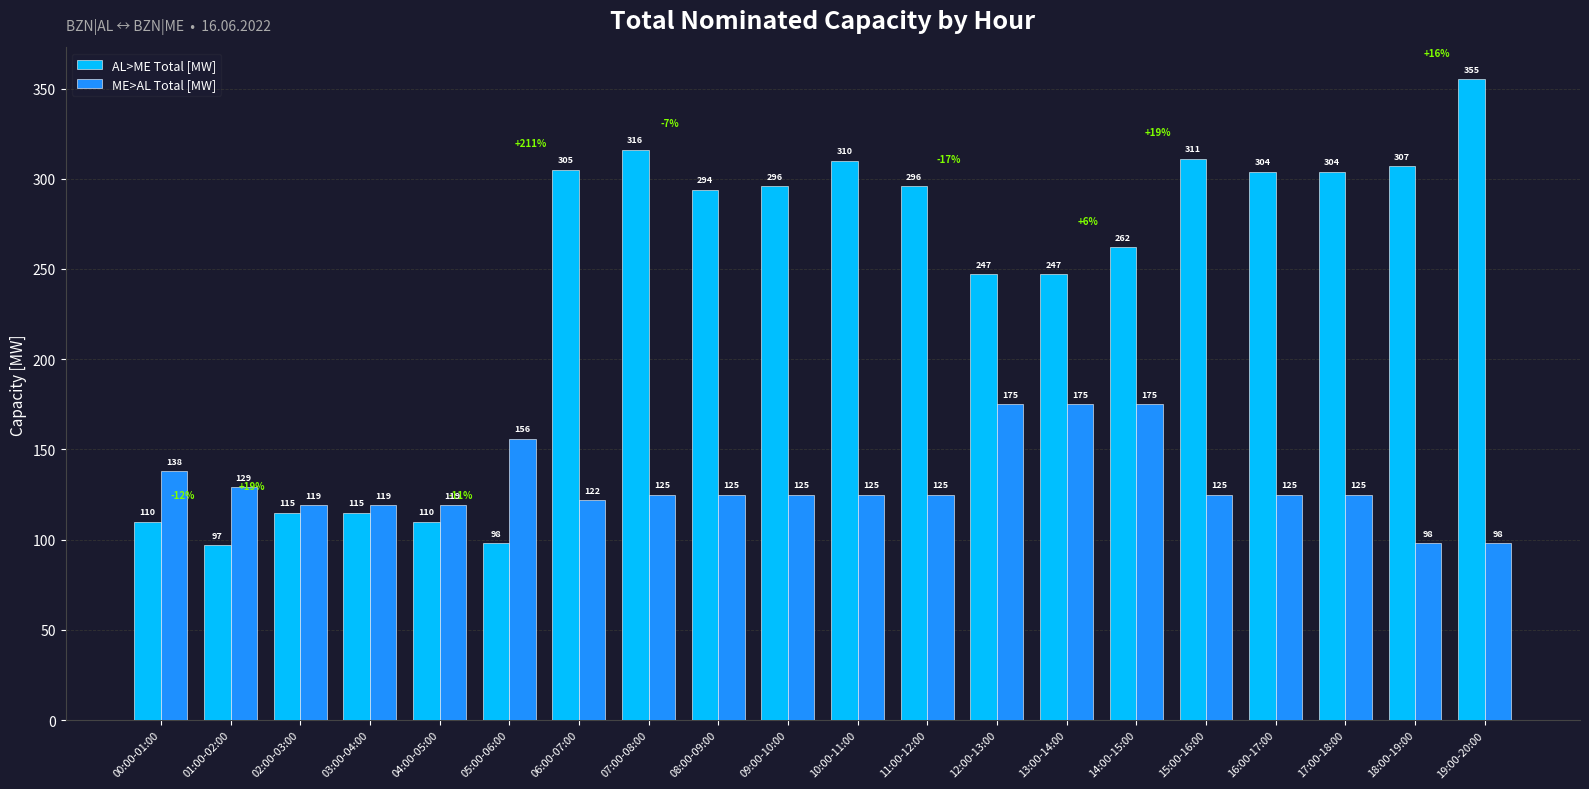

Reading left to right, list all the values displayed in this chart.

AL>ME Total [MW]: 110	97	115	115	110	98	305	316	294	296	310	296	247	247	262	311	304	304	307	355
ME>AL Total [MW]: 138	129	119	119	119	156	122	125	125	125	125	125	175	175	175	125	125	125	98	98